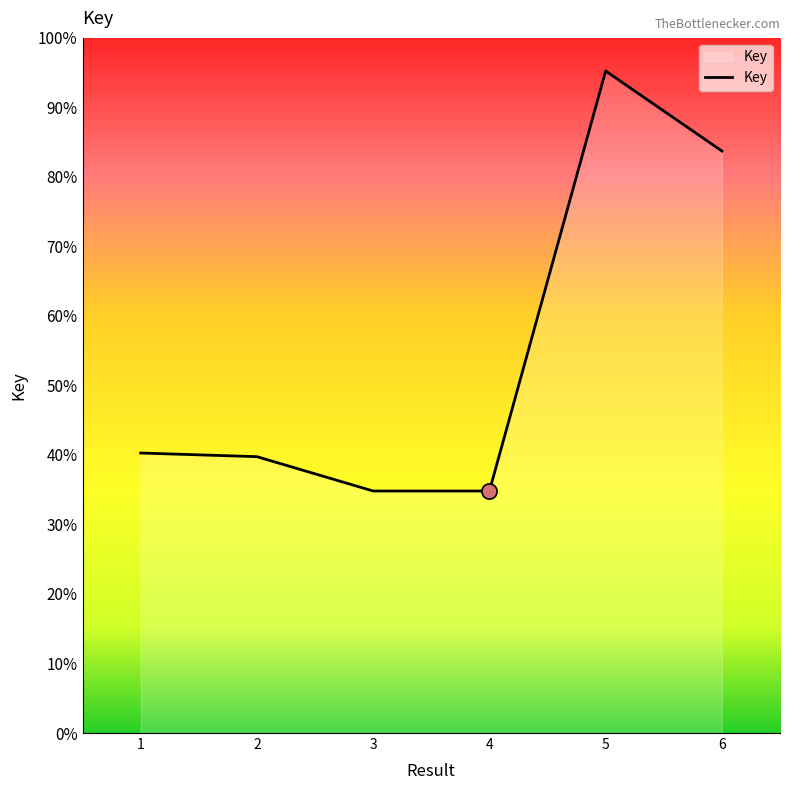

Between 5 and 1, which is larger?

5